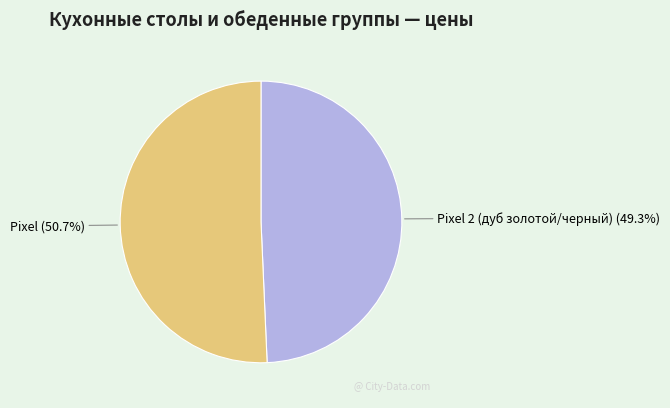

How many segments does this pie chart have?

2